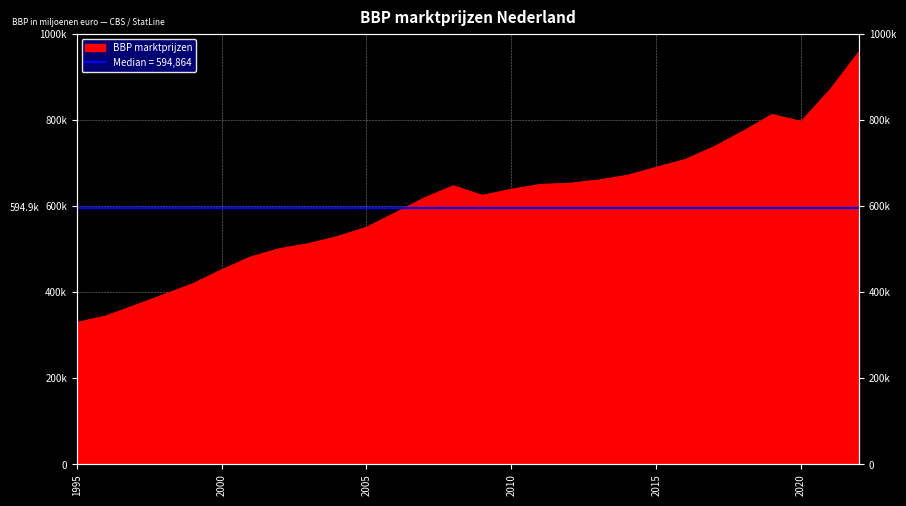

Does the chart display data point markers on the line(s)?

No